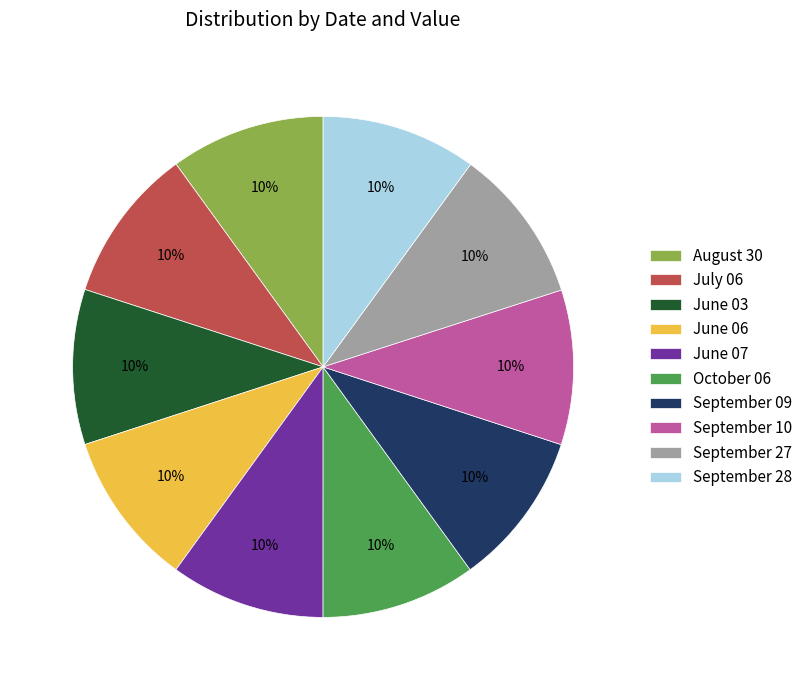

Combined, do September 09 and October 06 account for over 50%?

No